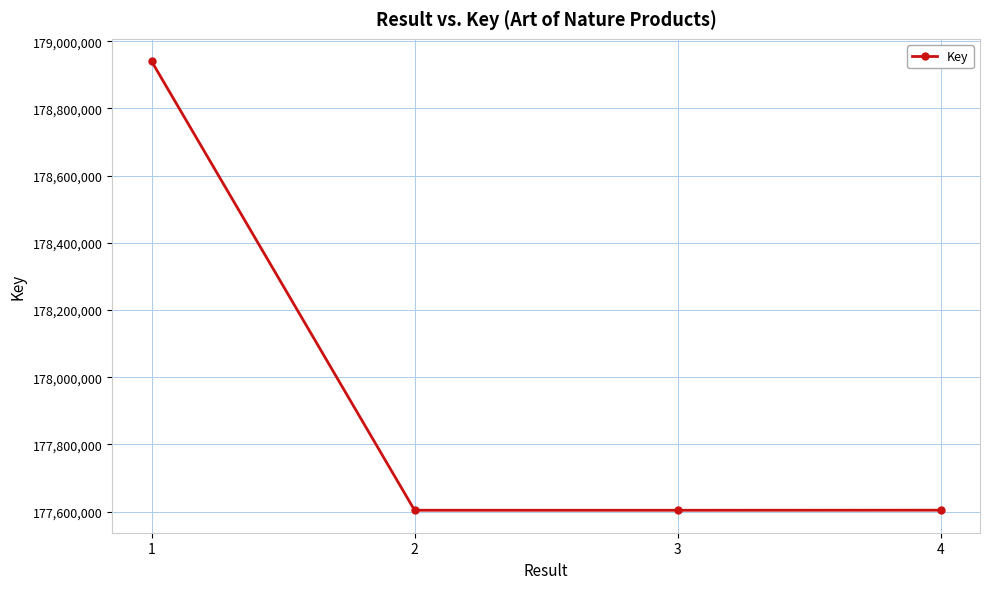

What is the minimum value shown in the chart?

177604149